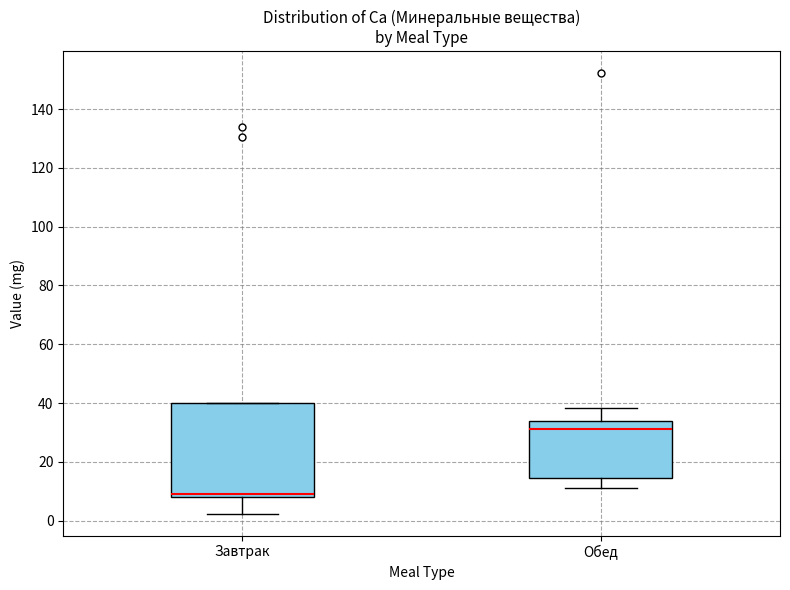

Which box has the highest median line?

Обед